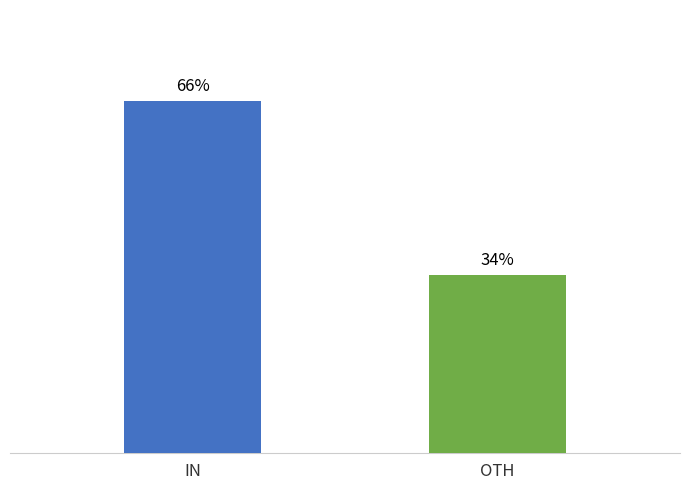

Are the bars horizontal?

No